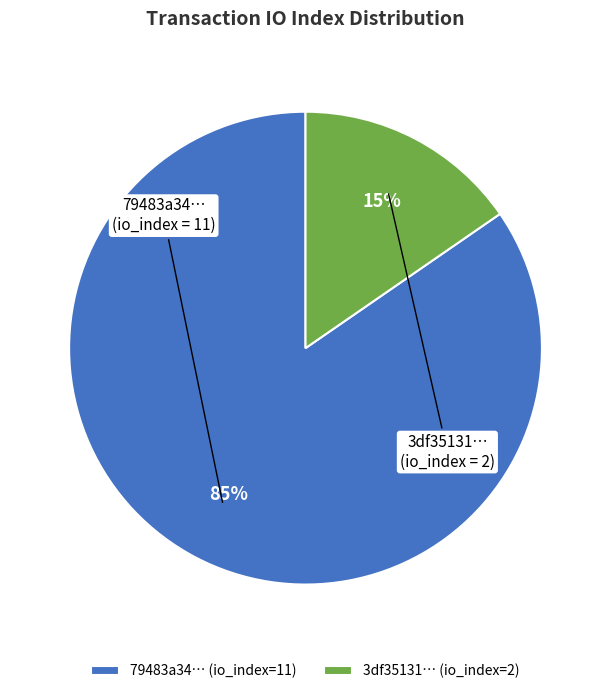

How many slices are in this pie chart?

2